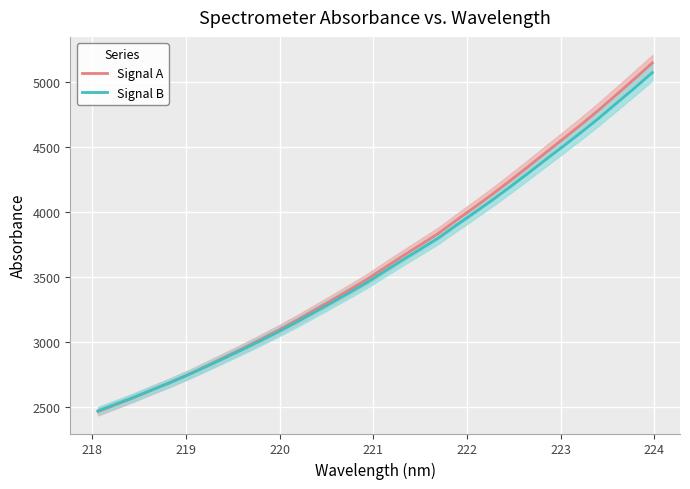

What is the maximum value for Signal A?

5144.3